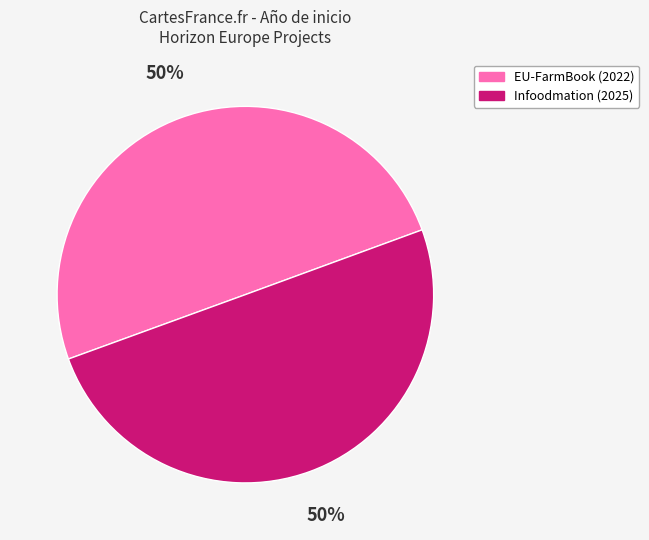

Which category has the smallest portion of the pie?

Horizon Europe EU-FarmBook proiektua